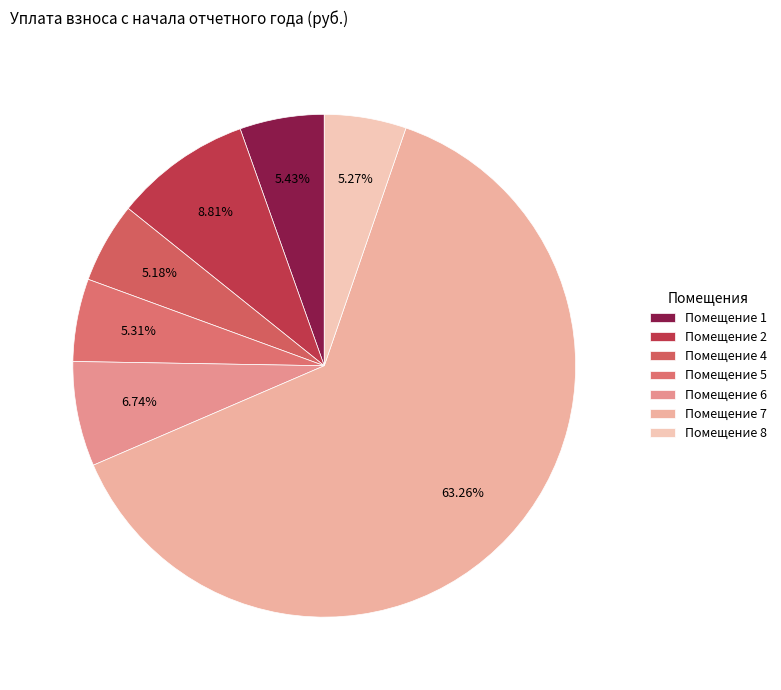

Rank the categories by value from lowest to highest.

3, 4, 8, 5, 1, 6, 2, 7